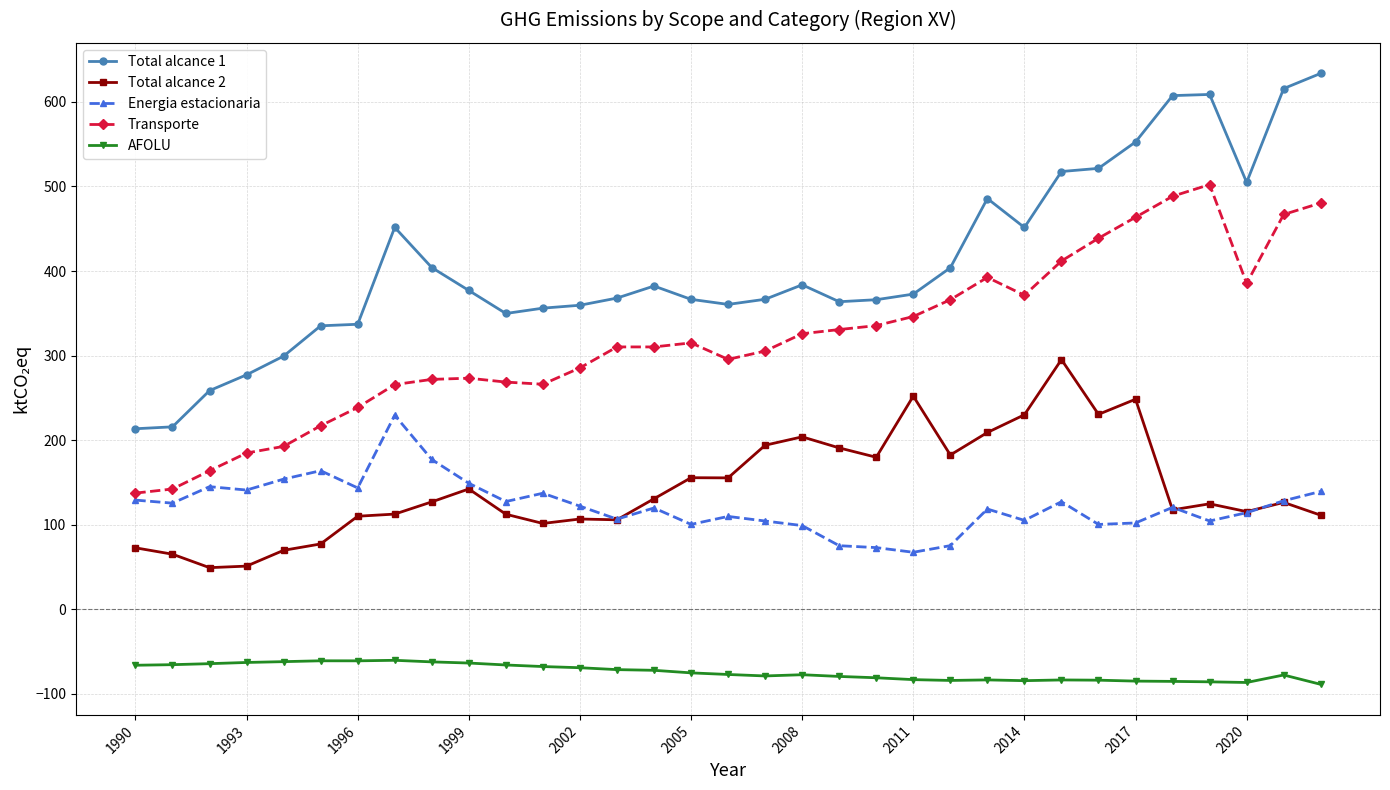

Which series has the widest spread of values?

Total alcance 1